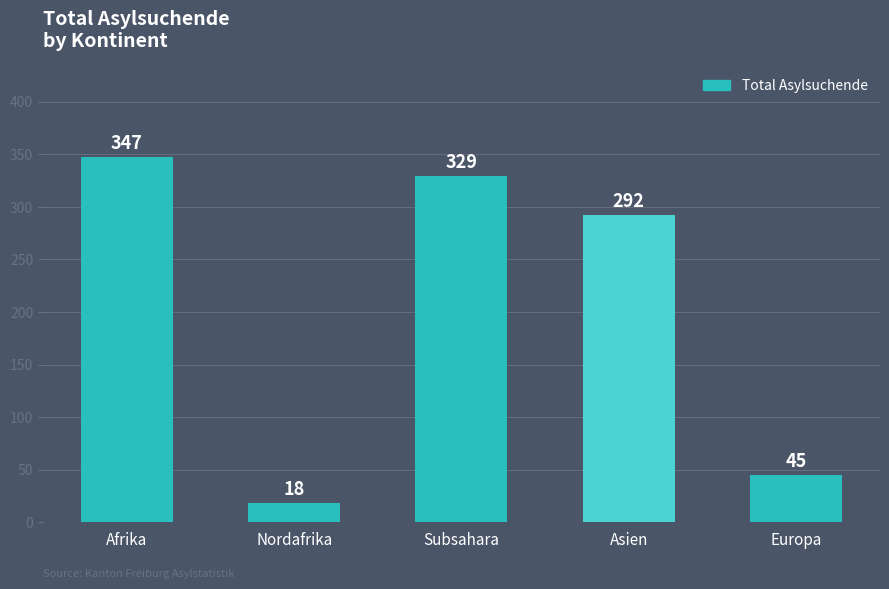

The chart shows a value of 60 at Europa. True or false?

False